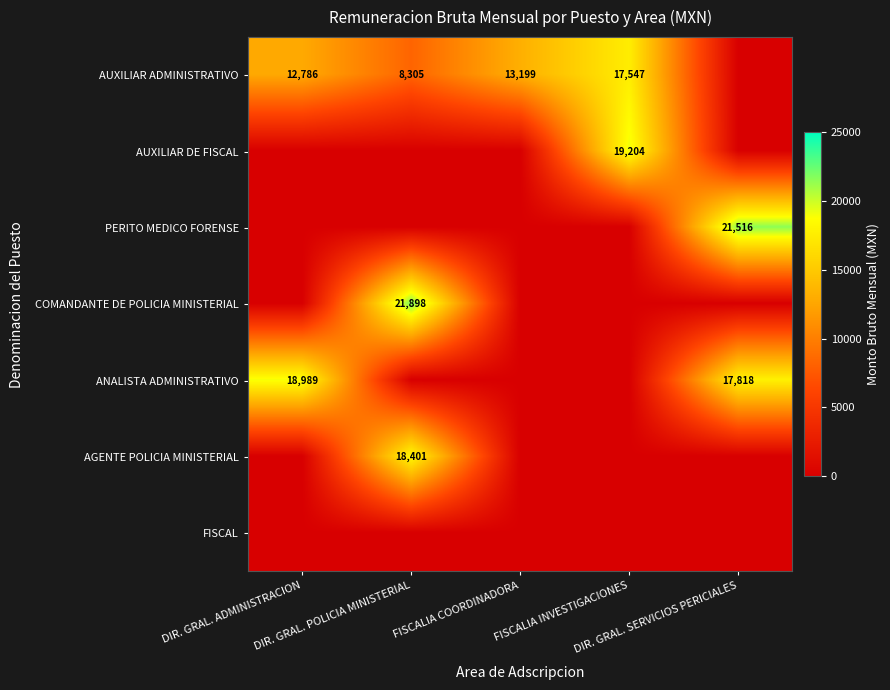

What is the total value across all series at DIR. GRAL. POLICIA MINISTERIAL?

48603.4